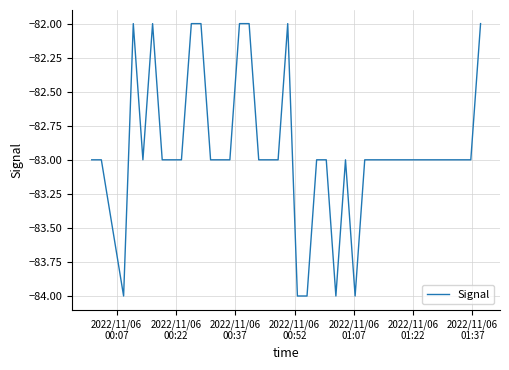

What is the minimum value shown in the chart?

-84